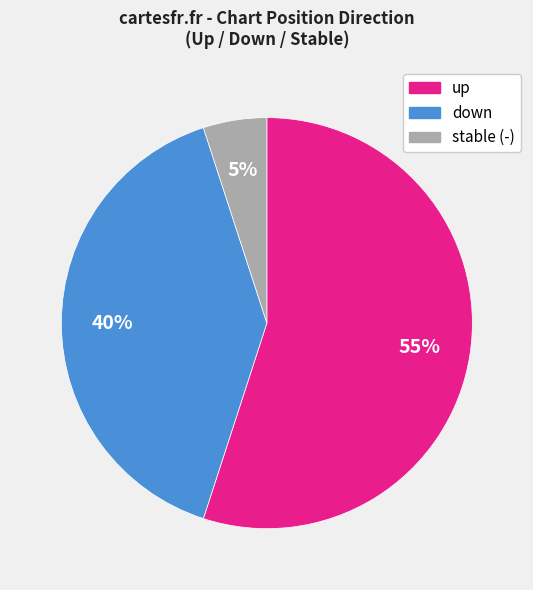

To the nearest percent, what is the difference between the largest and smallest slice percentages?

50%